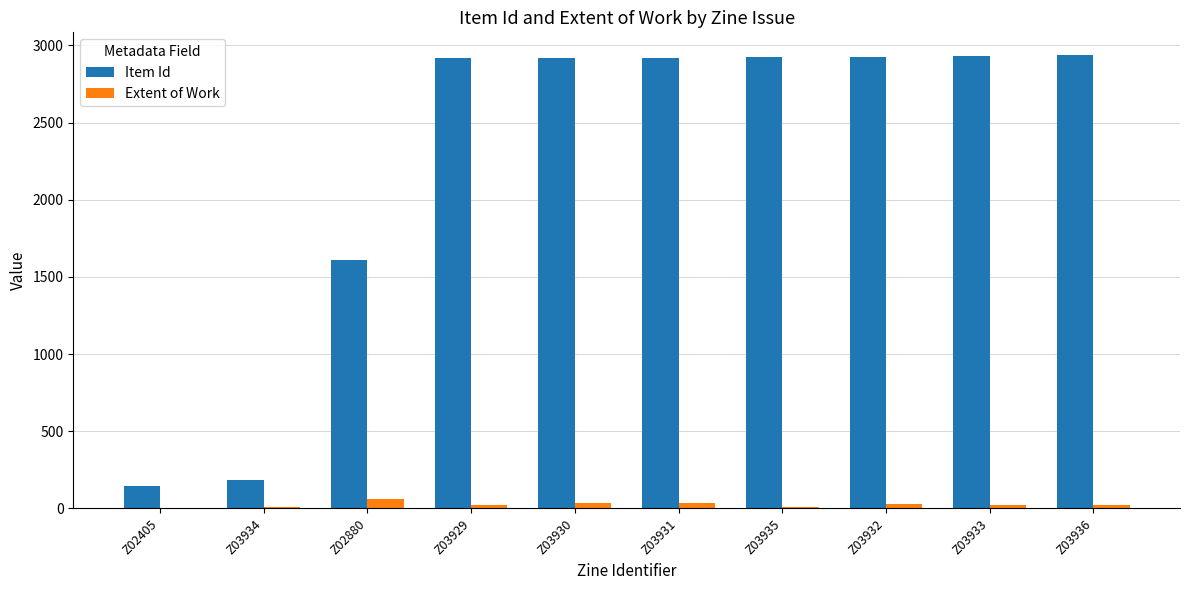

Between Z02405 and Z03935, which series saw the biggest shift?

Item Id